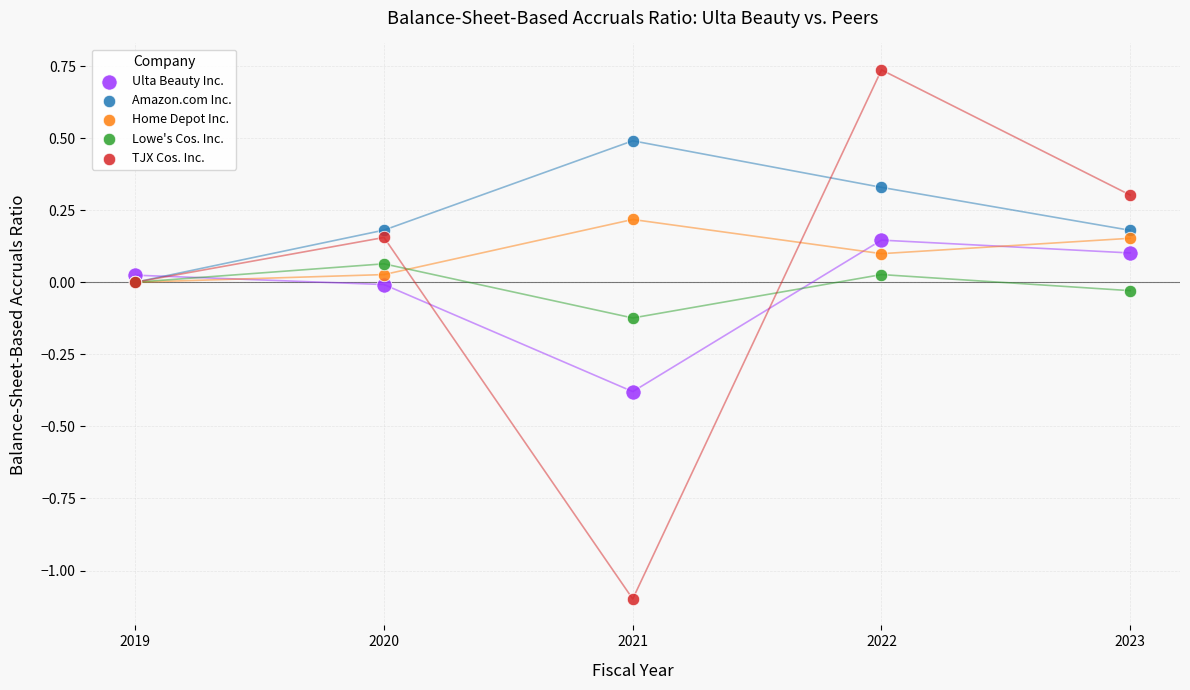

What are all the series names shown in the legend?

Ulta Beauty Inc., Amazon.com Inc., Home Depot Inc., Lowe's Cos. Inc., TJX Cos. Inc.